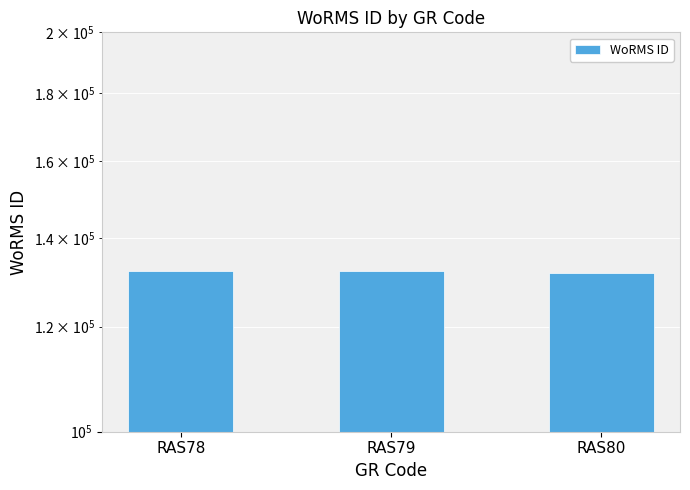

How many values are between 131723 and 132233?

3